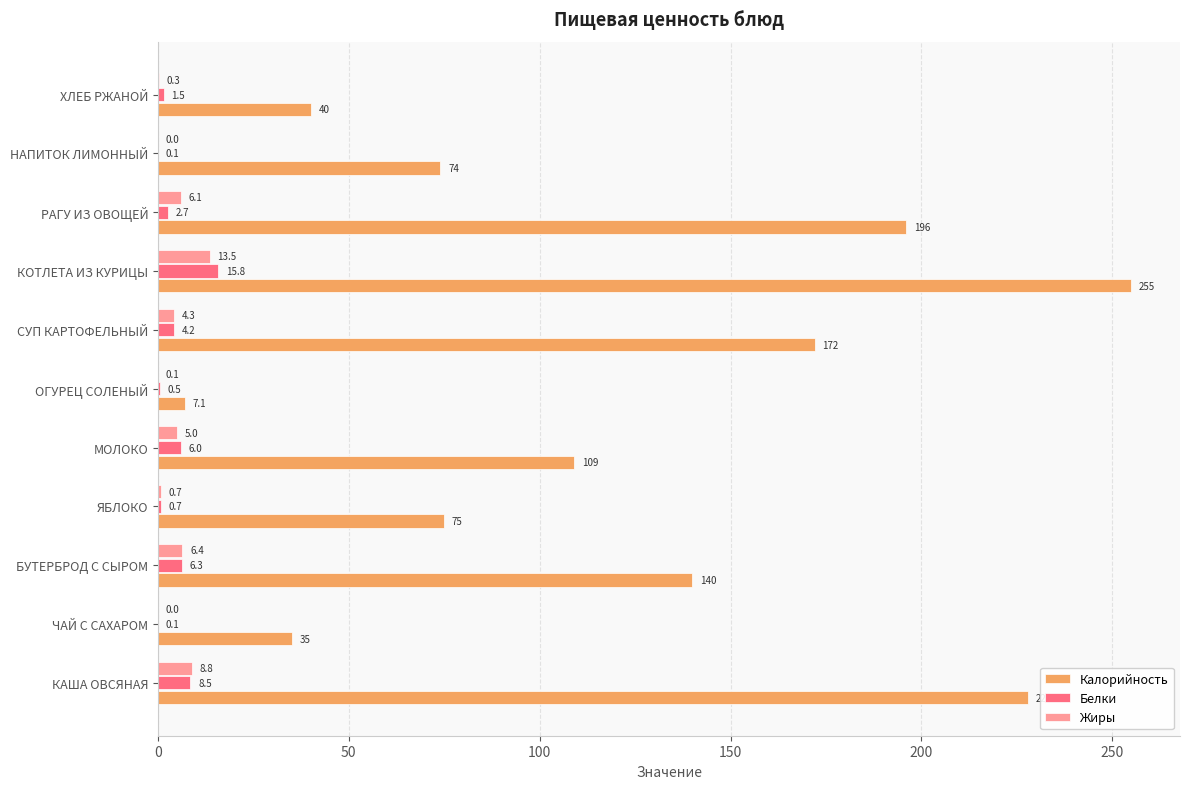

What is the total value across all series at МОЛОКО?

120.0